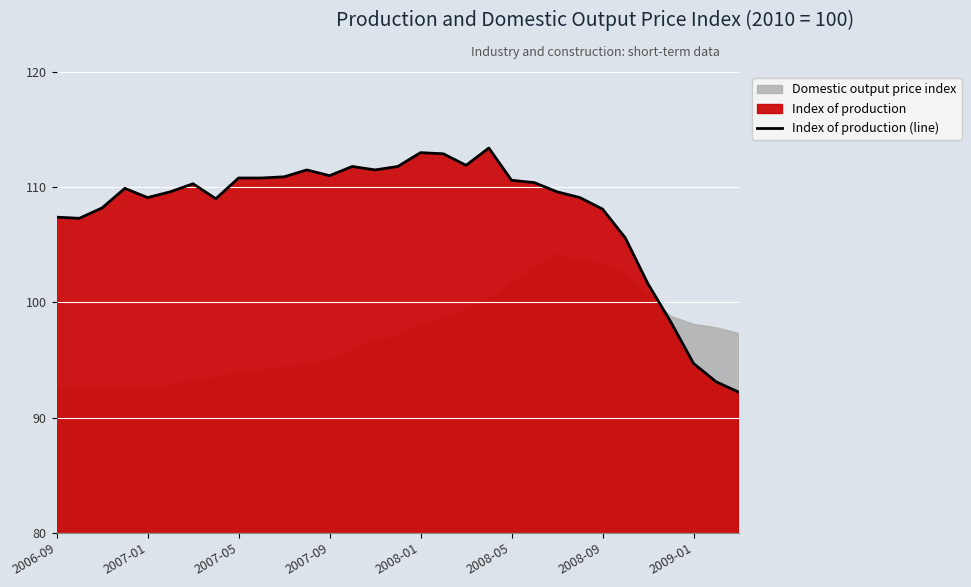

What is the lowest value of the Index of production (line) series?

92.2